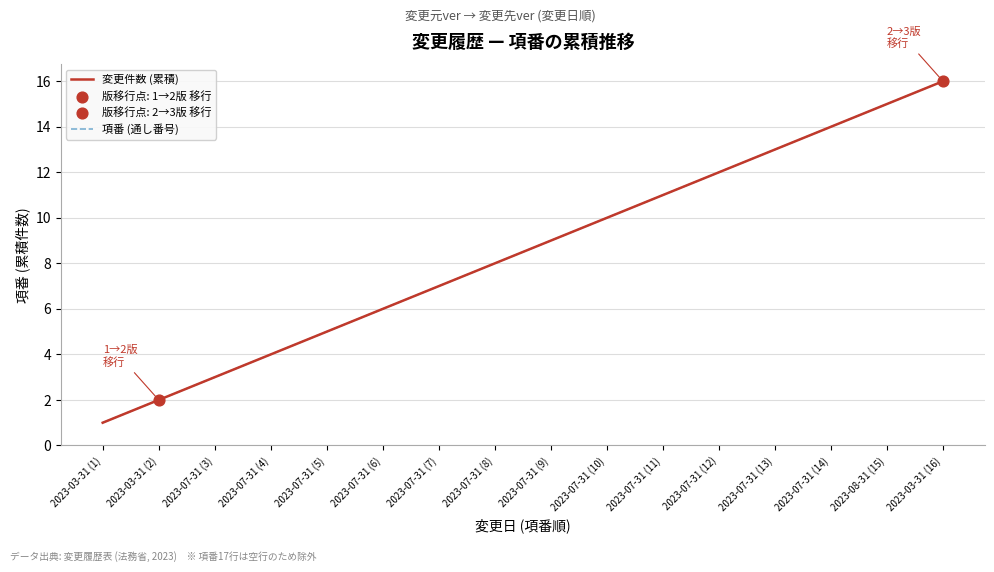

Is this an area chart (filled region under the line)?

No